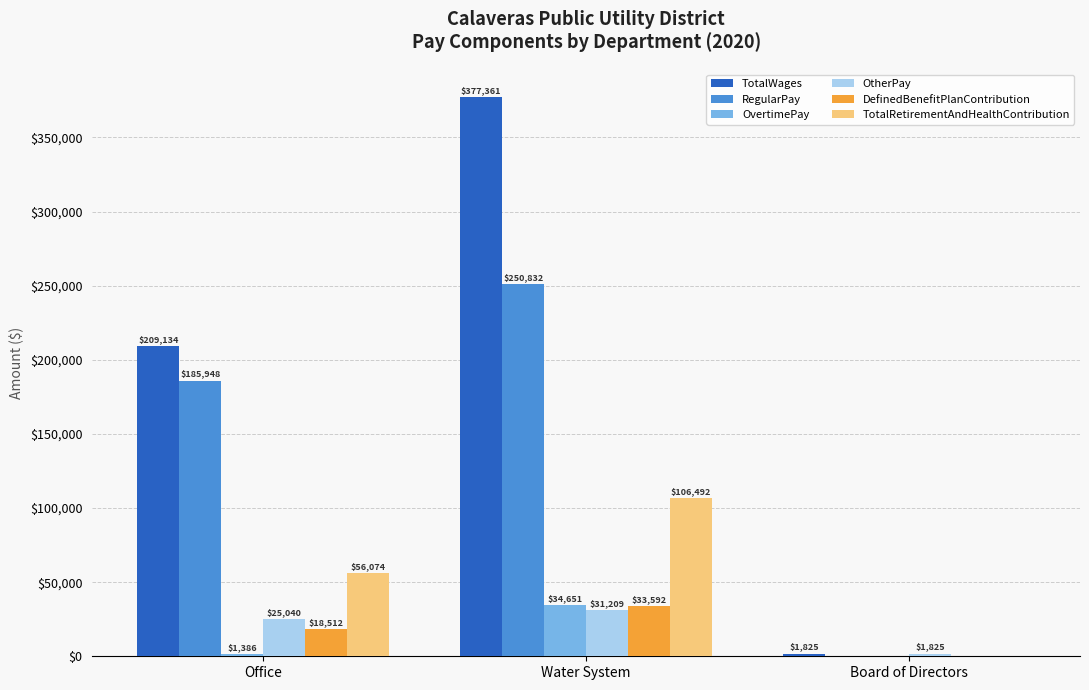

Which series has the largest range (max minus min)?

TotalWages